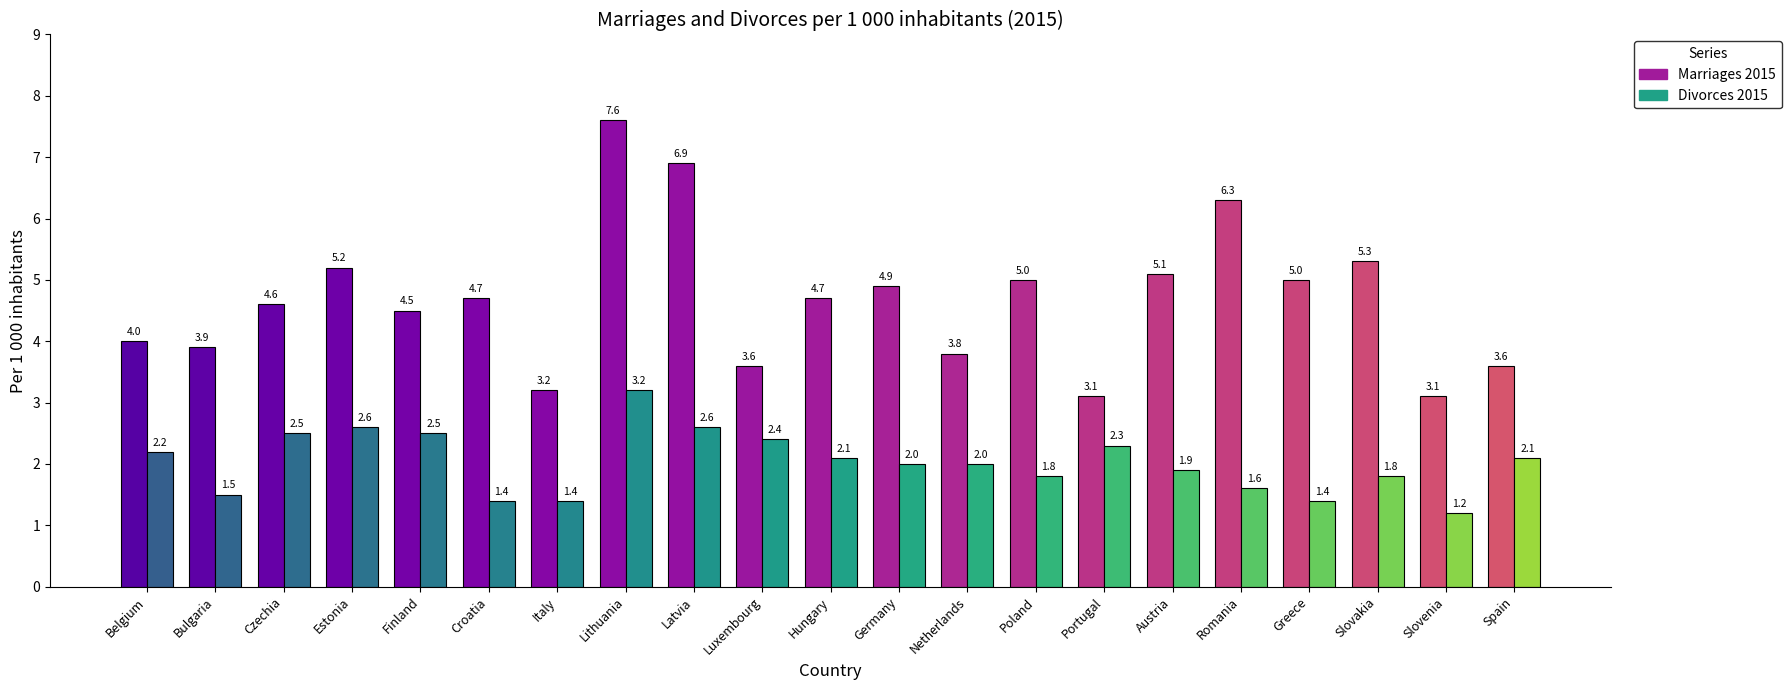

Reading left to right, extract all data points from this chart.

Marriages 2015: Belgium=4.0	Bulgaria=3.9	Czechia=4.6	Estonia=5.2	Finland=4.5	Croatia=4.7	Italy=3.2	Lithuania=7.6	Latvia=6.9	Luxembourg=3.6	Hungary=4.7	Germany=4.9	Netherlands=3.8	Poland=5.0	Portugal=3.1	Austria=5.1	Romania=6.3	Greece=5.0	Slovakia=5.3	Slovenia=3.1	Spain=3.6
Divorces 2015: Belgium=2.2	Bulgaria=1.5	Czechia=2.5	Estonia=2.6	Finland=2.5	Croatia=1.4	Italy=1.4	Lithuania=3.2	Latvia=2.6	Luxembourg=2.4	Hungary=2.1	Germany=2.0	Netherlands=2.0	Poland=1.8	Portugal=2.3	Austria=1.9	Romania=1.6	Greece=1.4	Slovakia=1.8	Slovenia=1.2	Spain=2.1